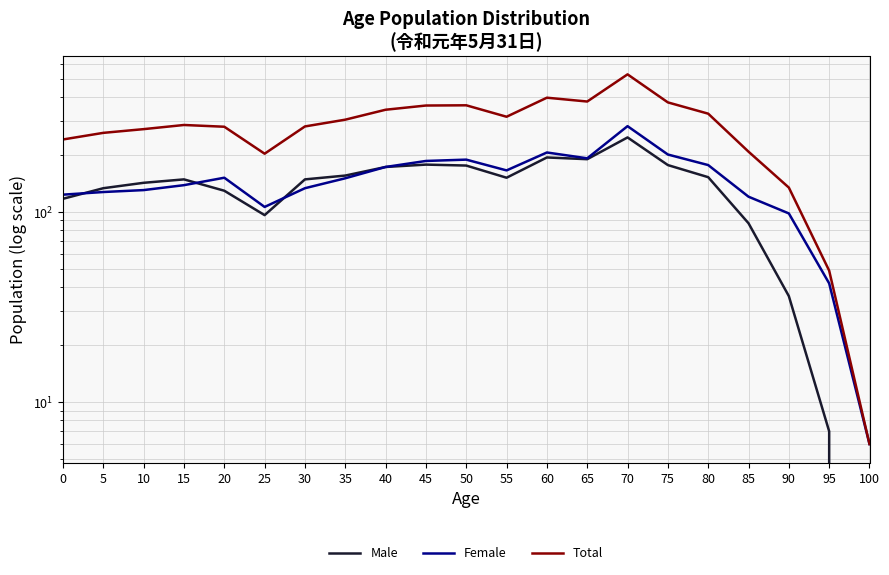

What value does the Total series have at 5, to the nearest 100?

300